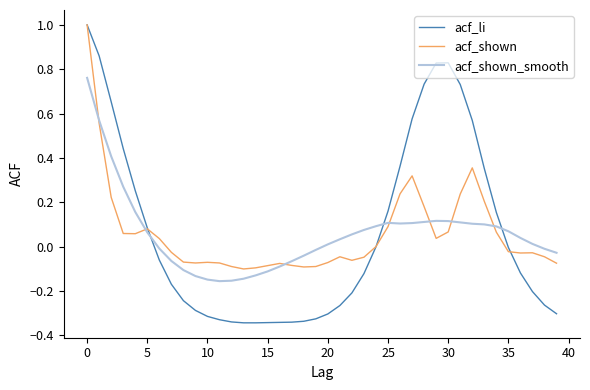

What is the maximum value shown in the chart?

1.0